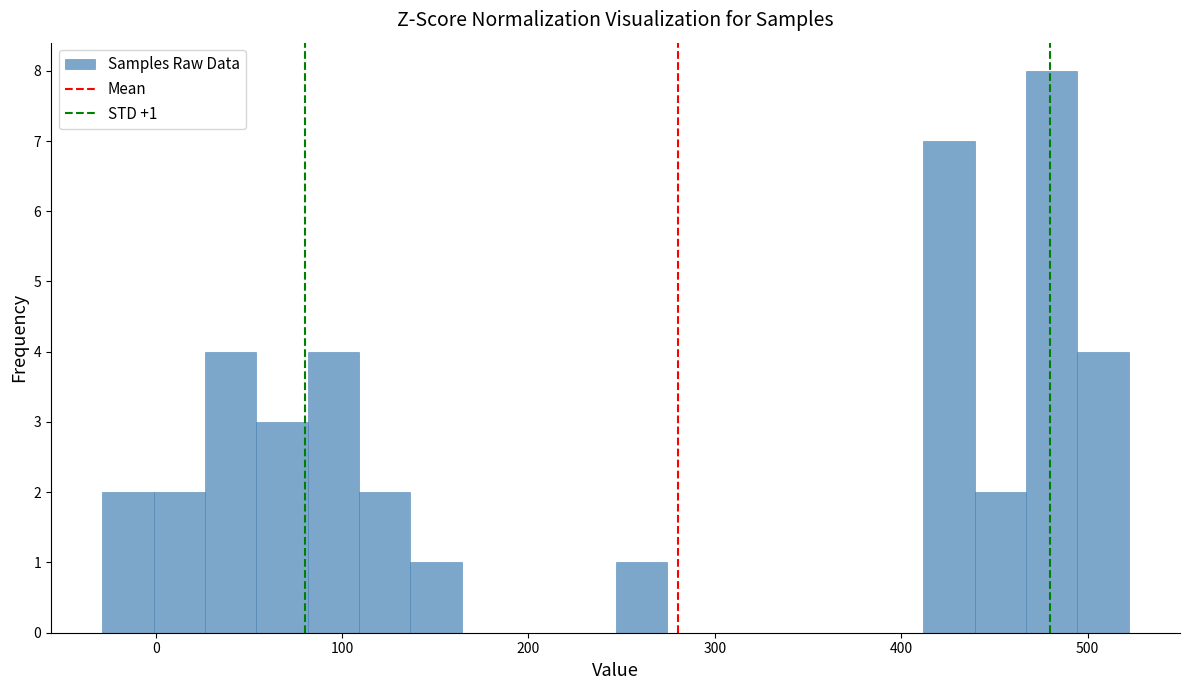

Around what value on the x-axis is the tallest bar? Give the approximate position of its centre, as read against the axis.

480